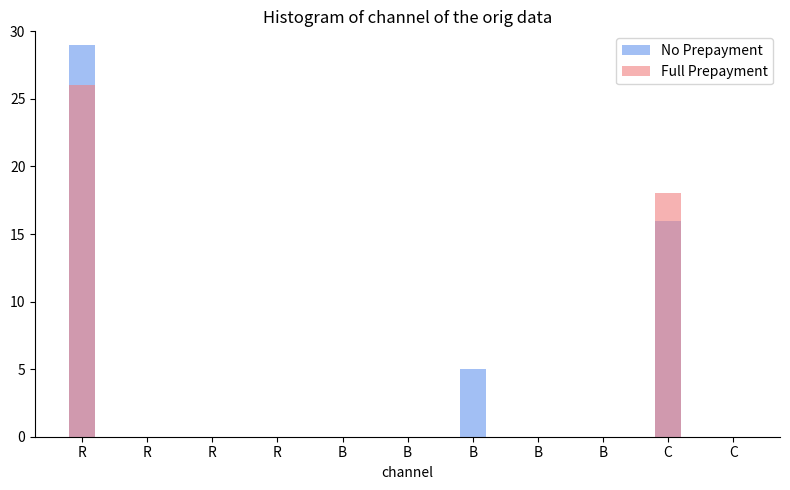

The value of No Prepayment at B is -15. True or false?

False